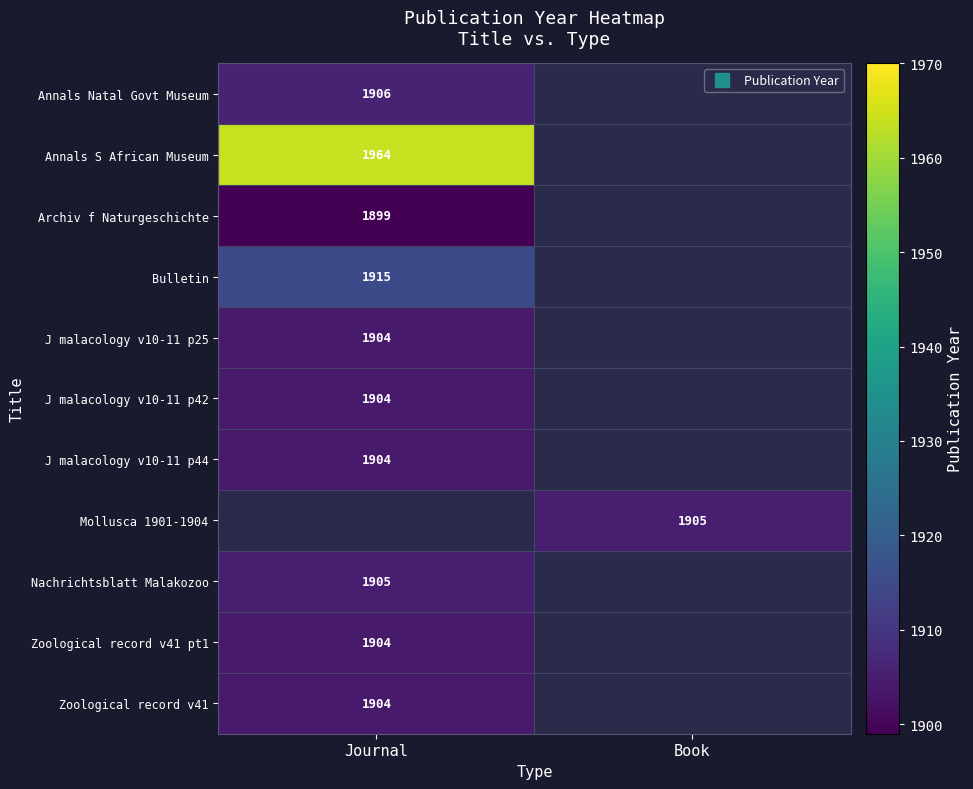

Is the value of Mollusca 1901-1904 at Journal greater than the value of Nachrichtsblatt Malakozoo at Journal?

No